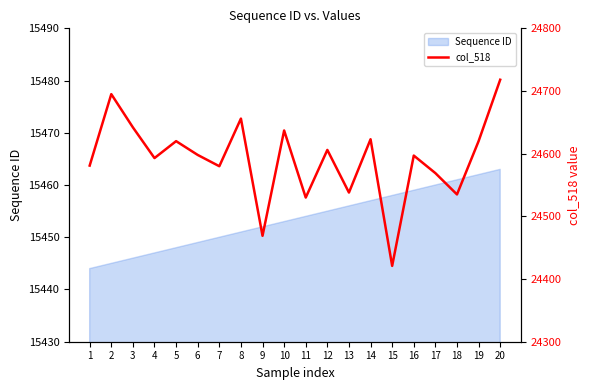

True or false: the data has more than 2 interior local peaks.

True